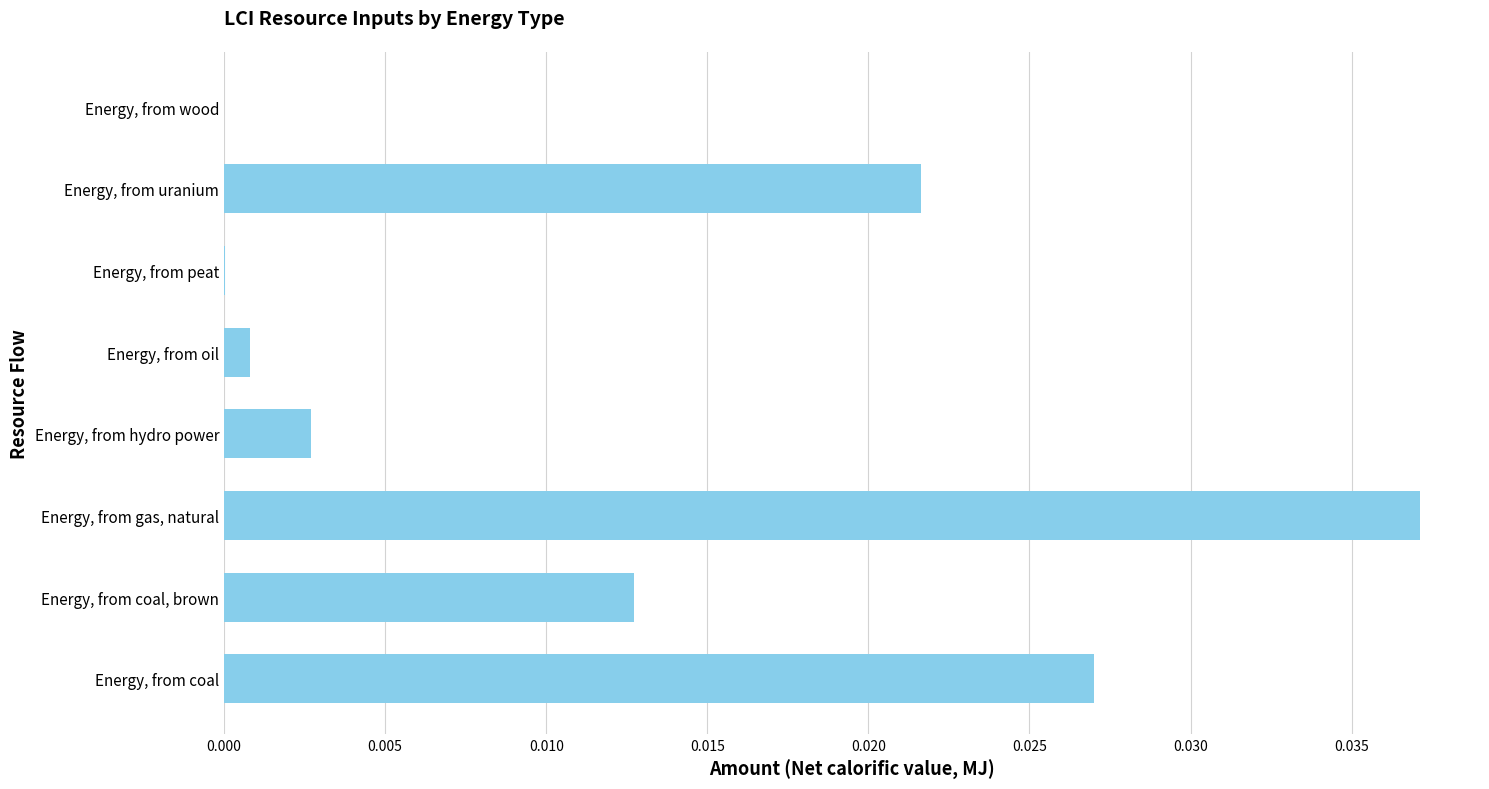

Which category has the highest value across all series?

Energy, from gas, natural